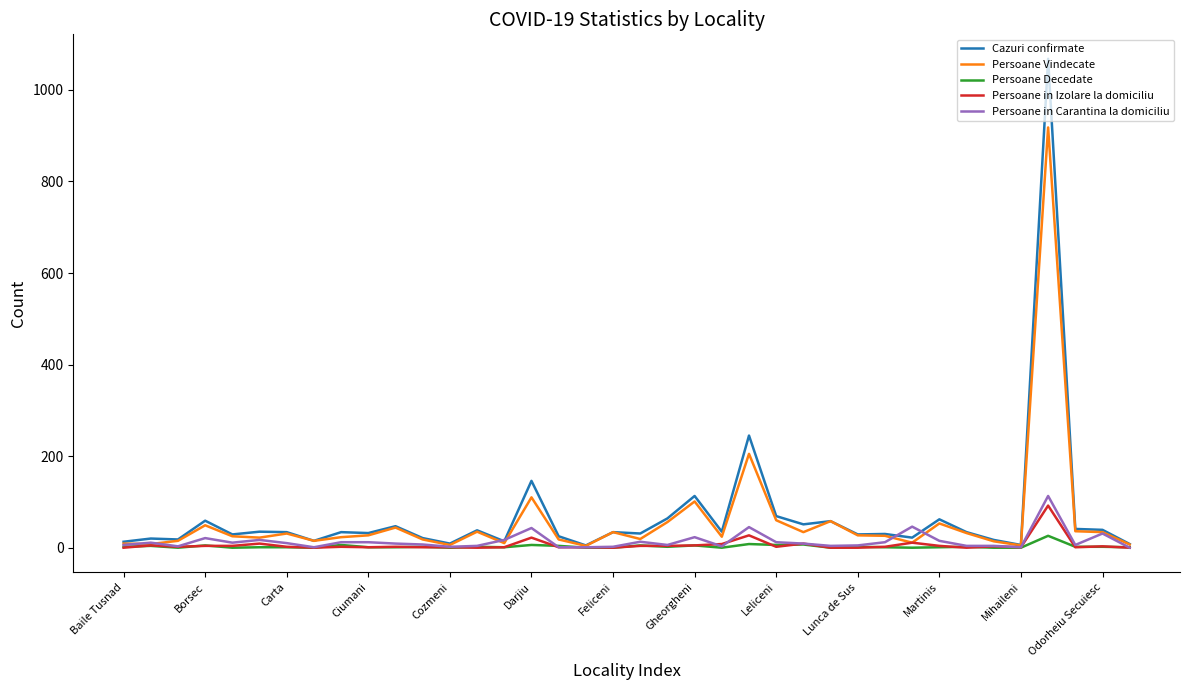

Which series has the largest range (max minus min)?

Cazuri confirmate